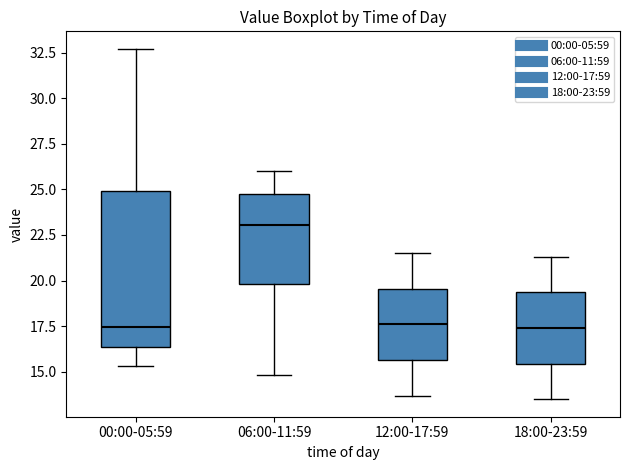

Reading left to right, read every box against the y-axis: the position of its median line, the range the box covers, and the ends of its whiskers. The values are not printed on the chart, so give them approximately, as read against the axis.

00:00-05:59: median 17.5, box 16.5 to 25.0, whiskers 15.5 to 32.5
06:00-11:59: median 23.0, box 20.0 to 24.5, whiskers 15.0 to 26.0
12:00-17:59: median 17.5, box 15.5 to 19.5, whiskers 13.5 to 21.5
18:00-23:59: median 17.5, box 15.5 to 19.5, whiskers 13.5 to 21.5